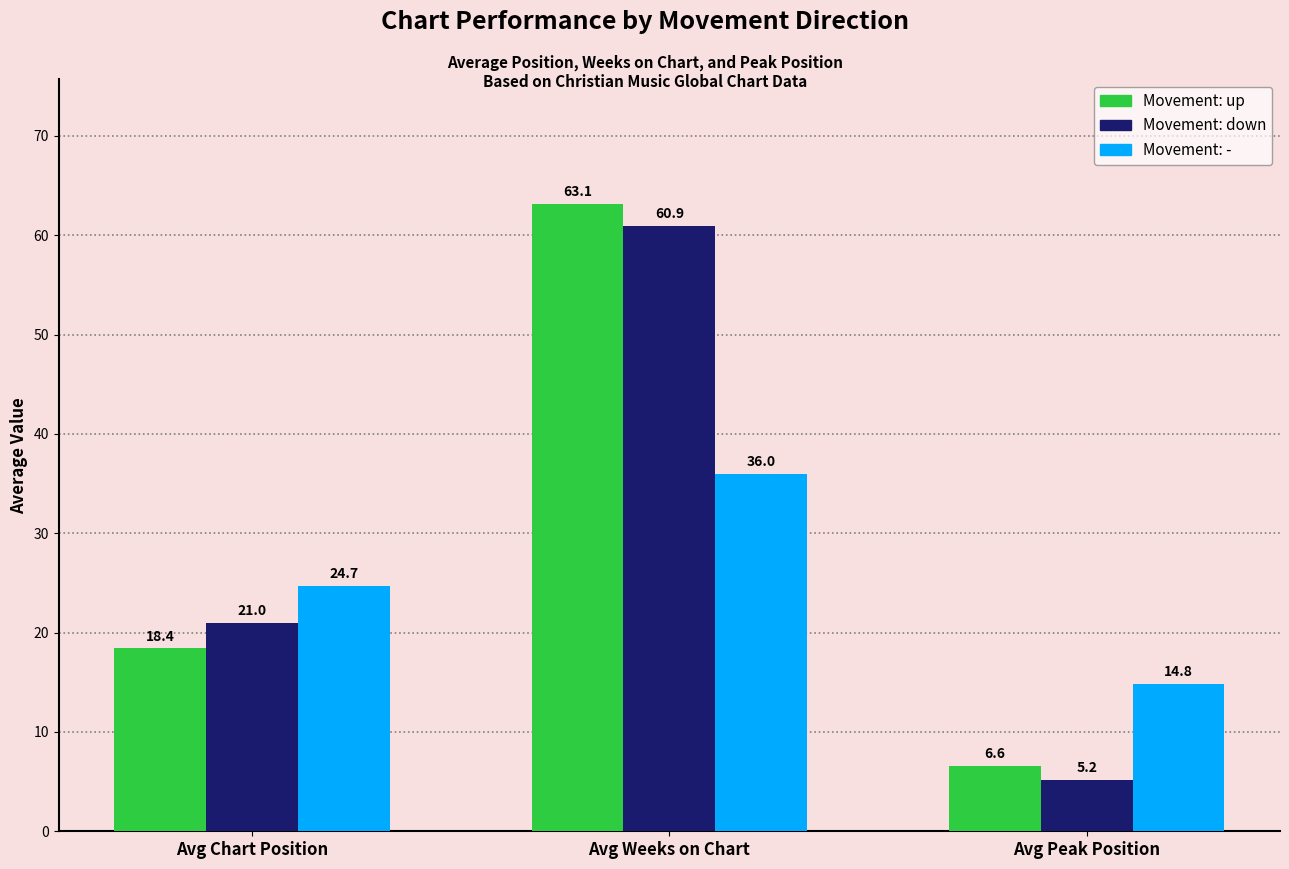

What is the label of the 2nd bar from the left?

Avg Weeks on Chart